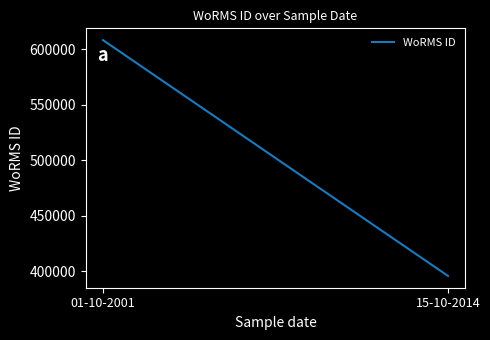

What is the sum of all values?

150651750.0